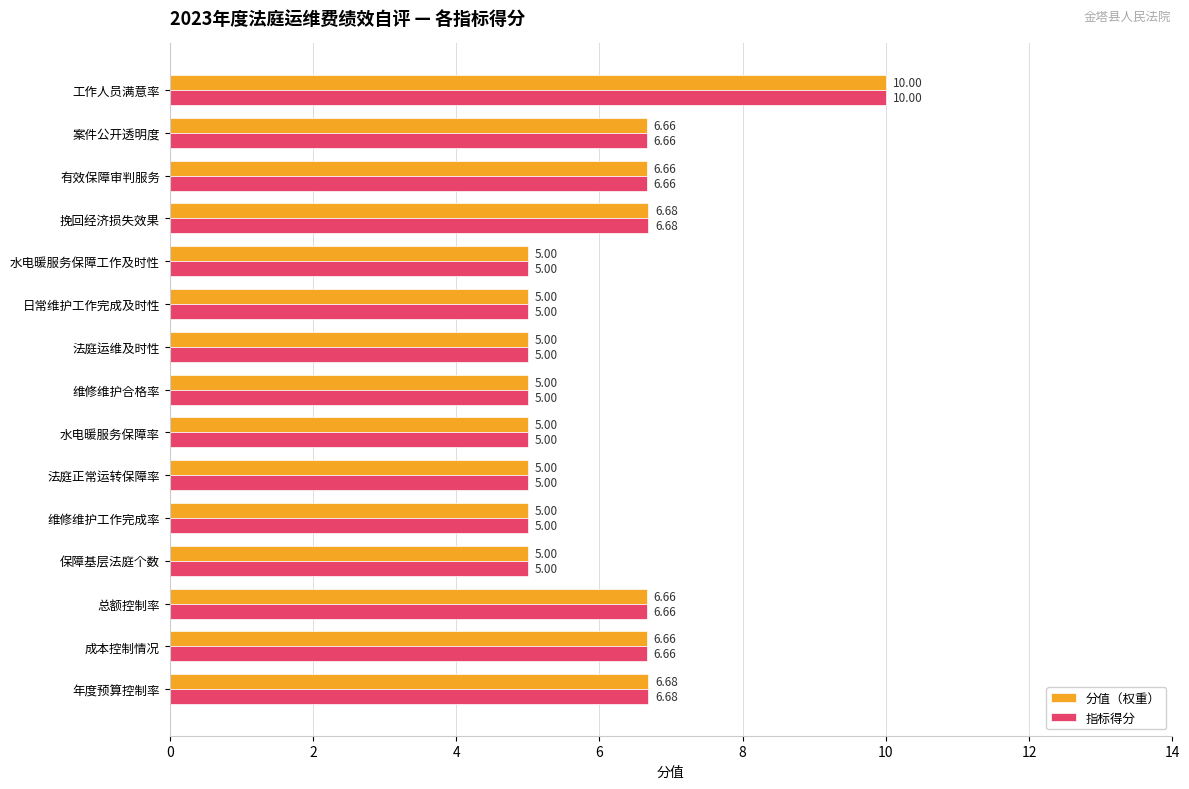

What is the sum of all 指标得分 values?

90.0